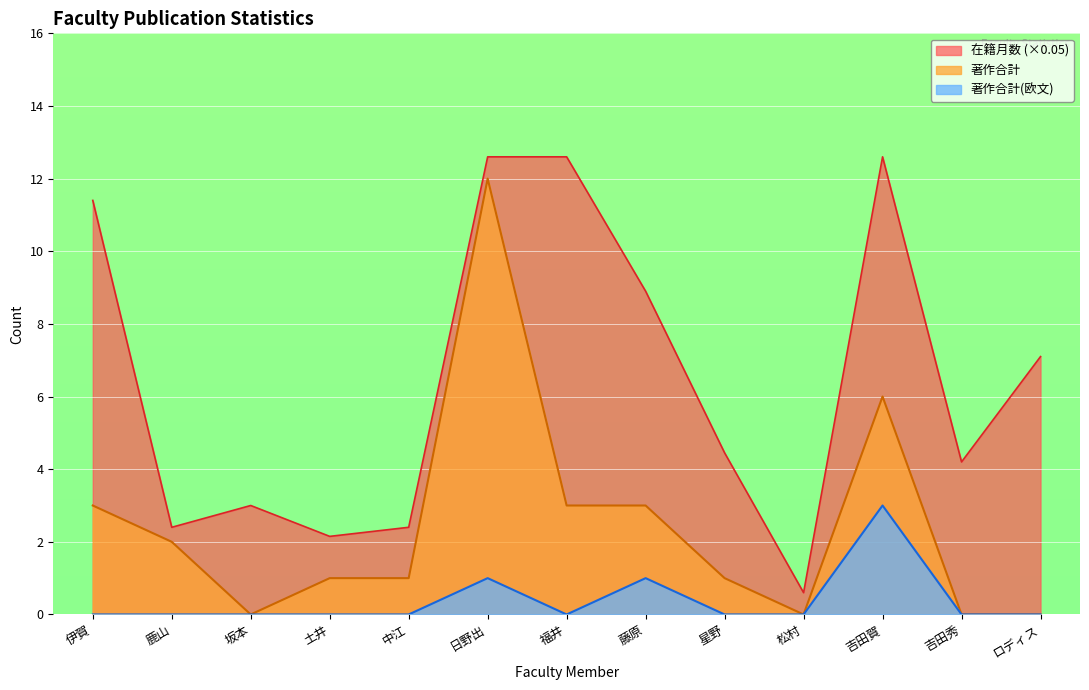

What is the difference between the second highest and minimum values in the 在籍月数 series?

12.0